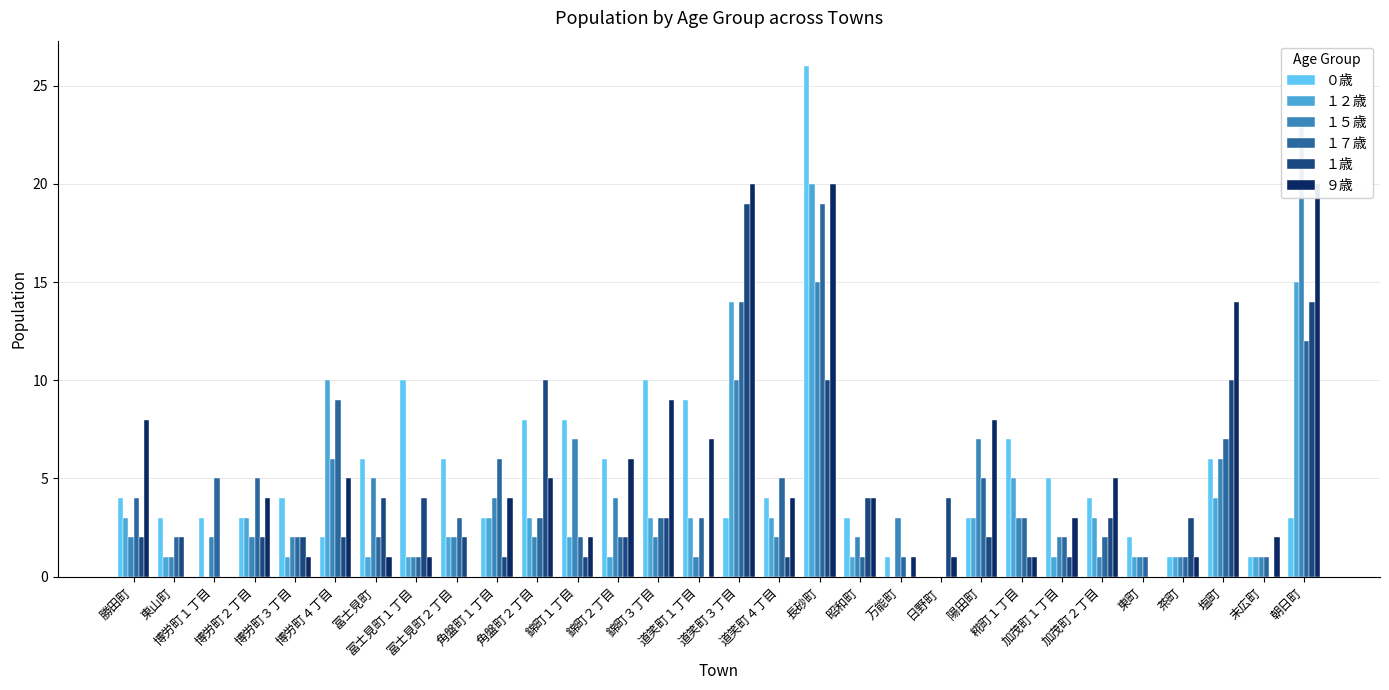

Count the number of data series in this chart.

6